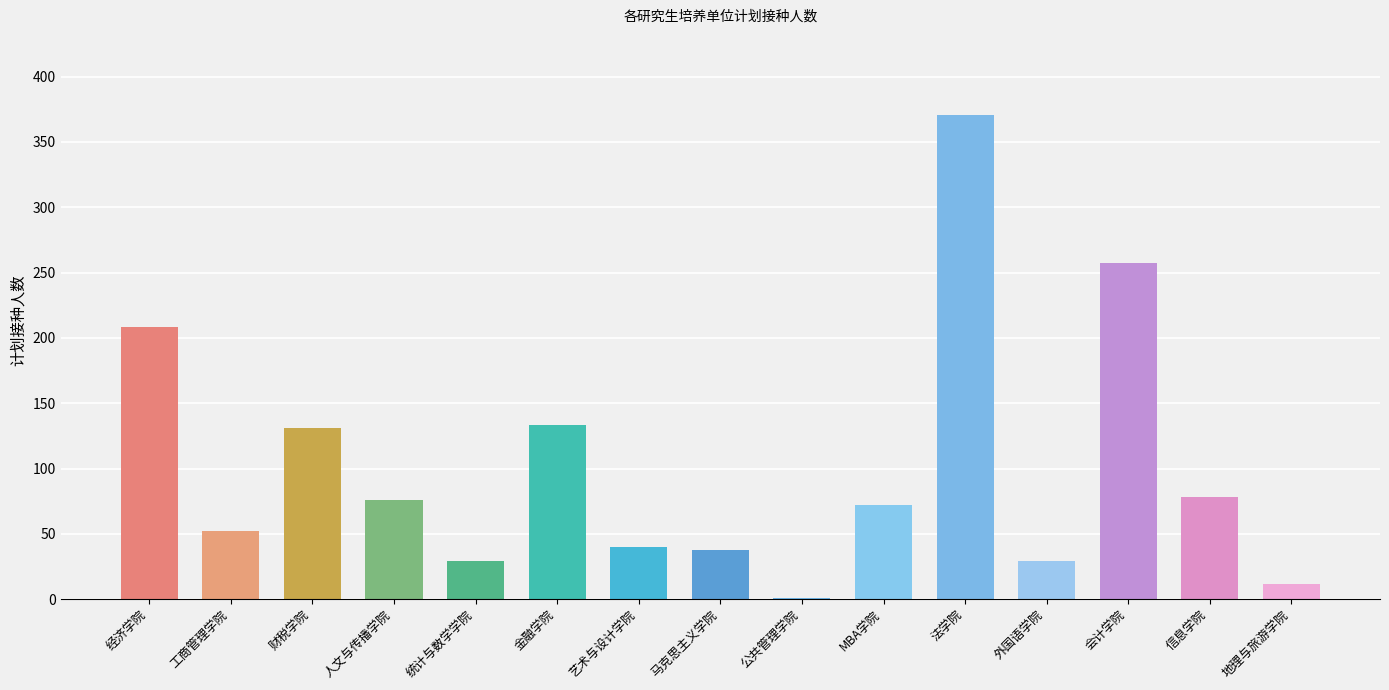

The value at 金融学院 is 179. True or false?

False